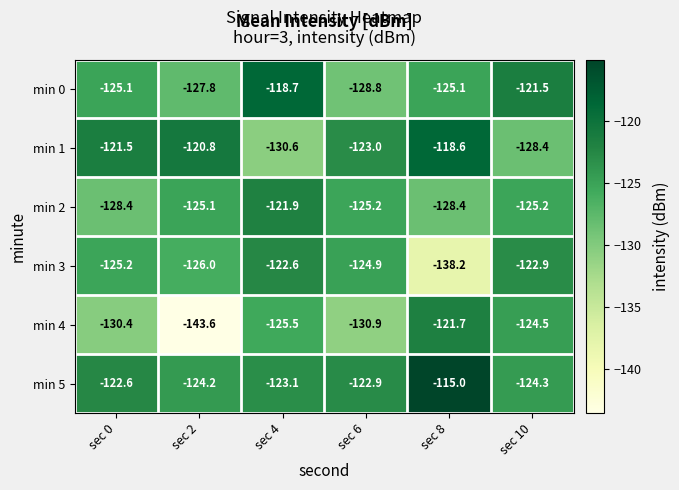

The value of min 2 at sec 0 is -184.6. True or false?

False